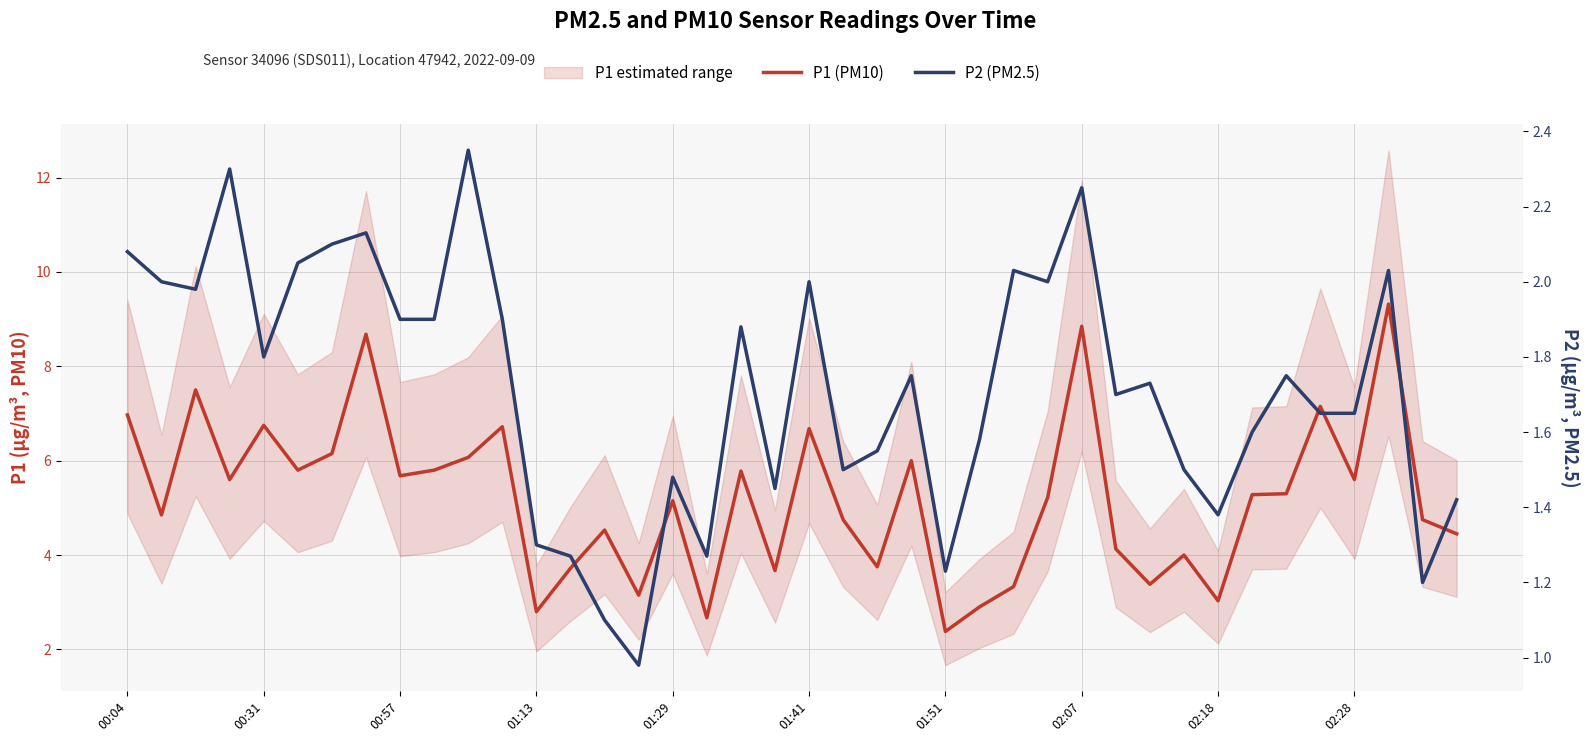

What is the value of the P2 (PM2.5) point at the 28th from the left?

2.0